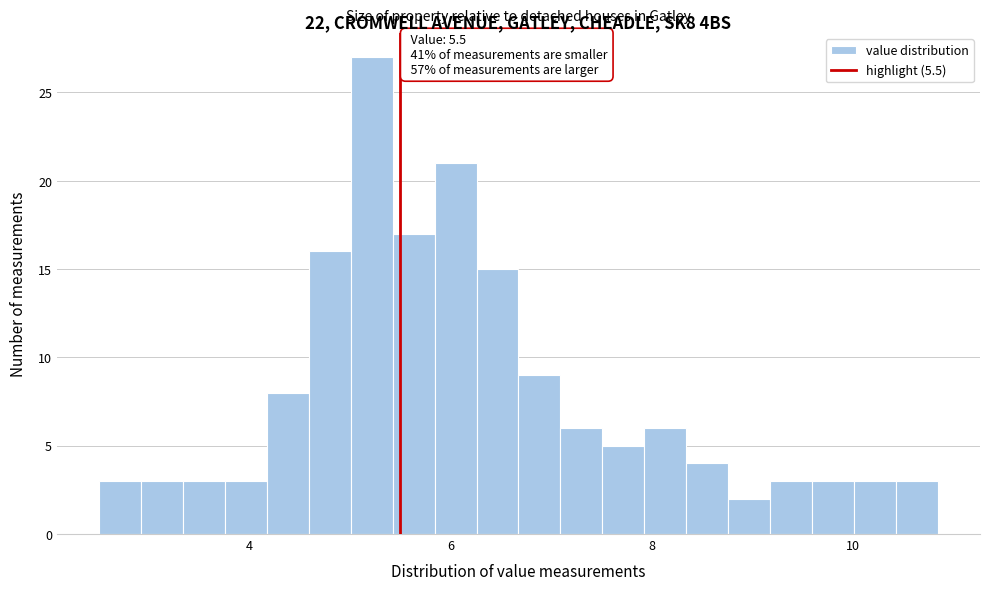

Read against the x-axis, roughly where is the centre of the tallest bar?

5.2